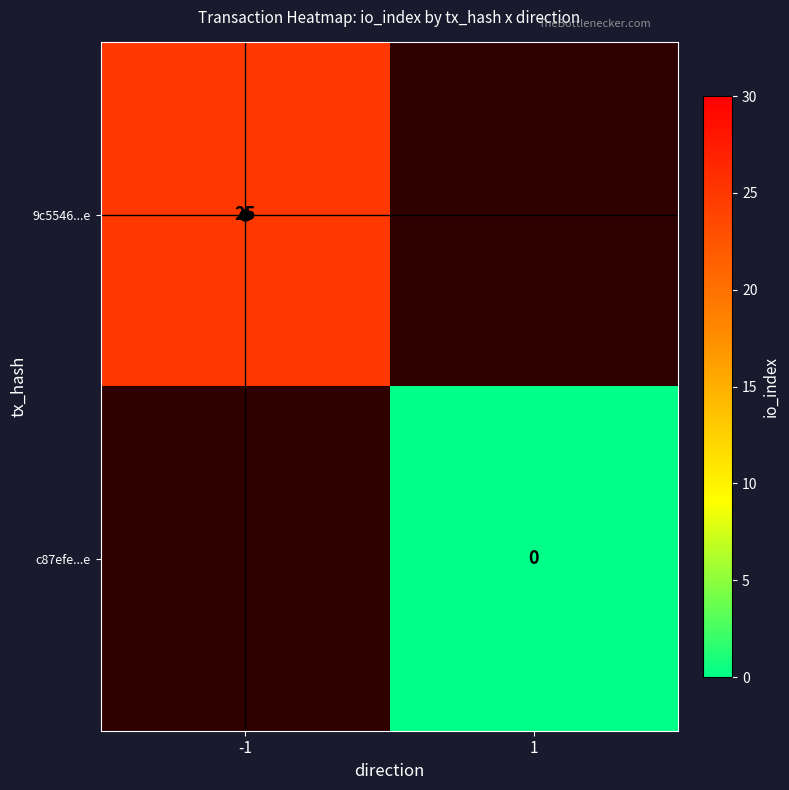

Which series has the widest spread of values?

9c5546...e